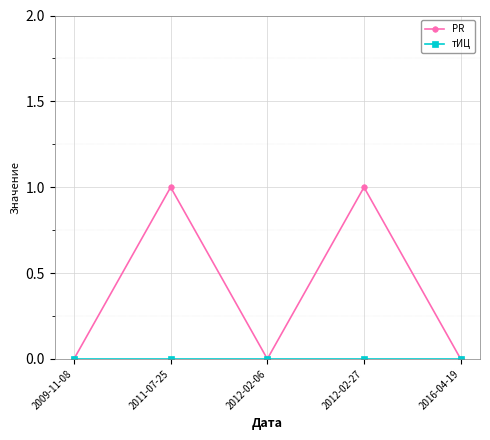

What is the total value across all series at 2011-07-25?

1